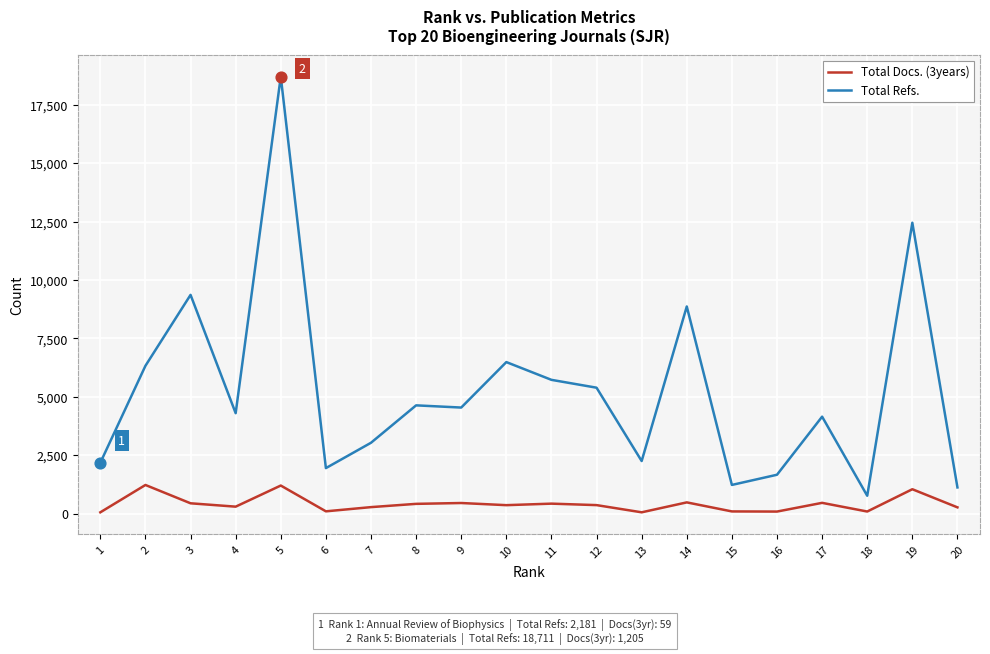

At which category is the sum across all series the highest?

5